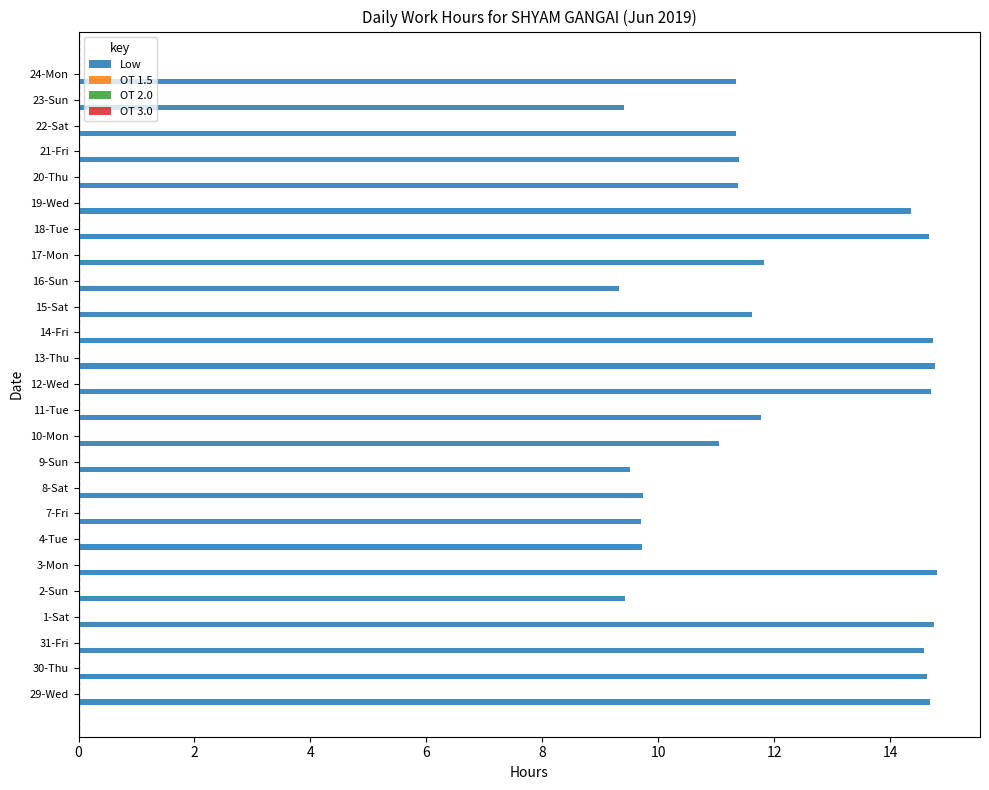

What is the difference between the maximum and second lowest values?

5.4